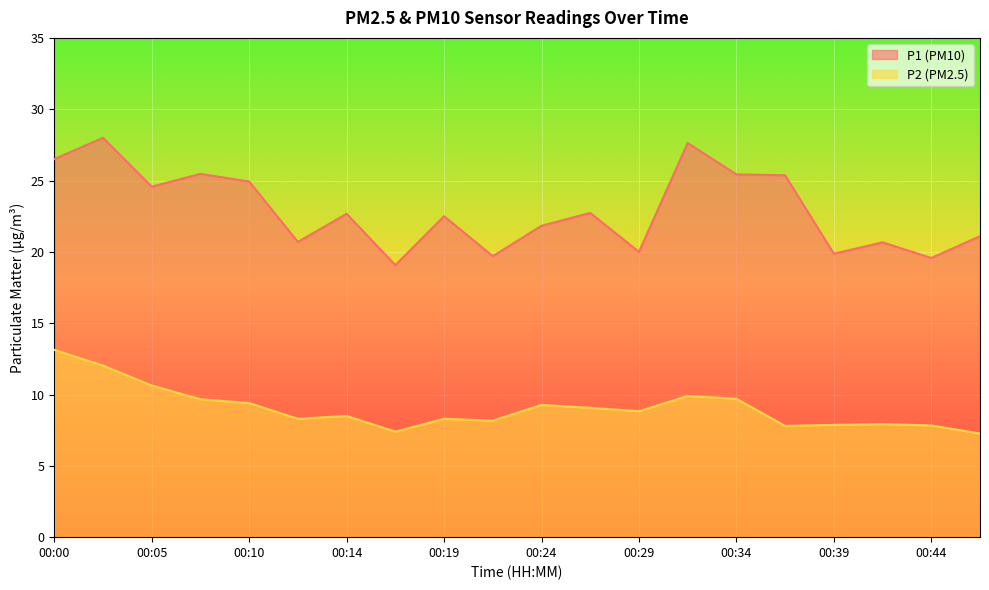

What is the average value of the P2 series?

9.1